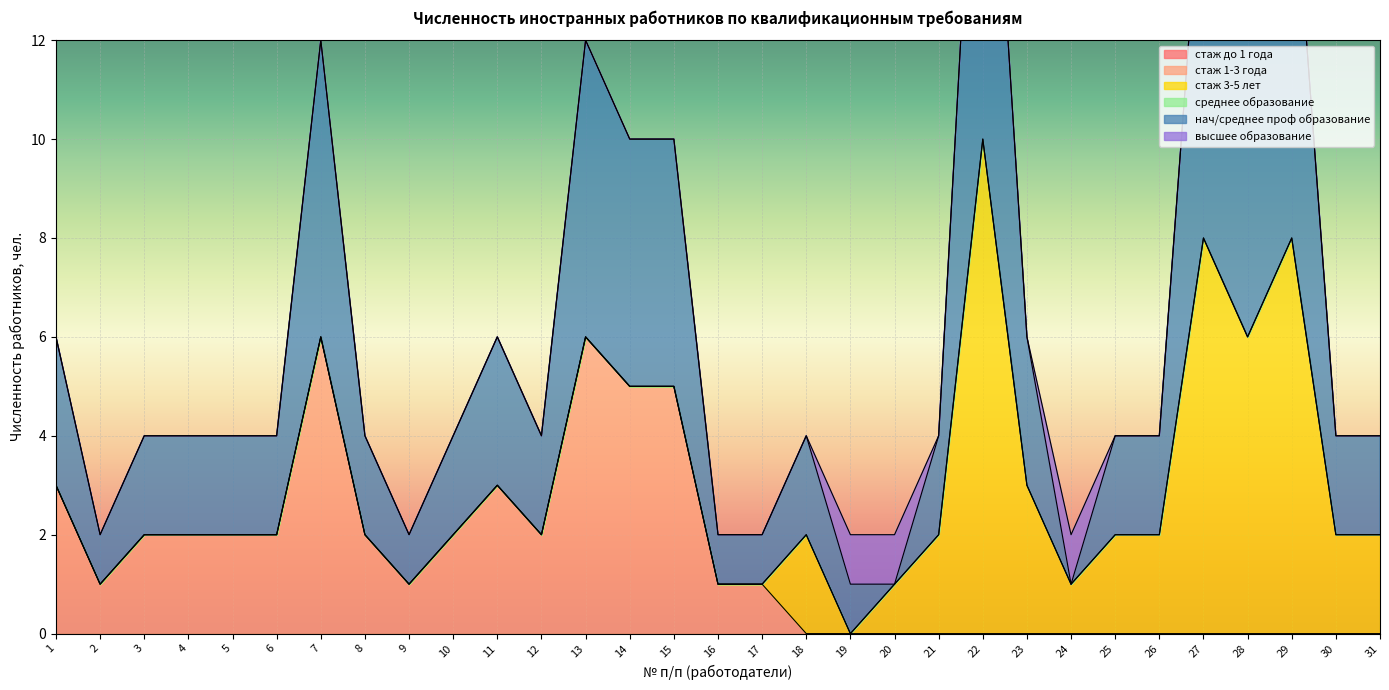

How many positive values does the стаж 3-5 лет series have?

13